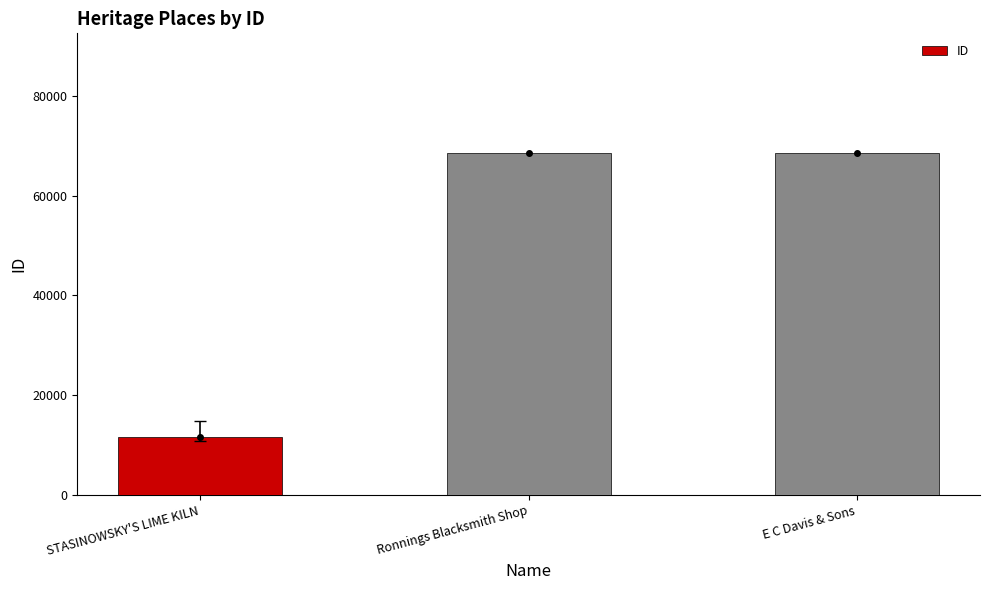

What is the approximate value at Ronnings Blacksmith Shop?

68605